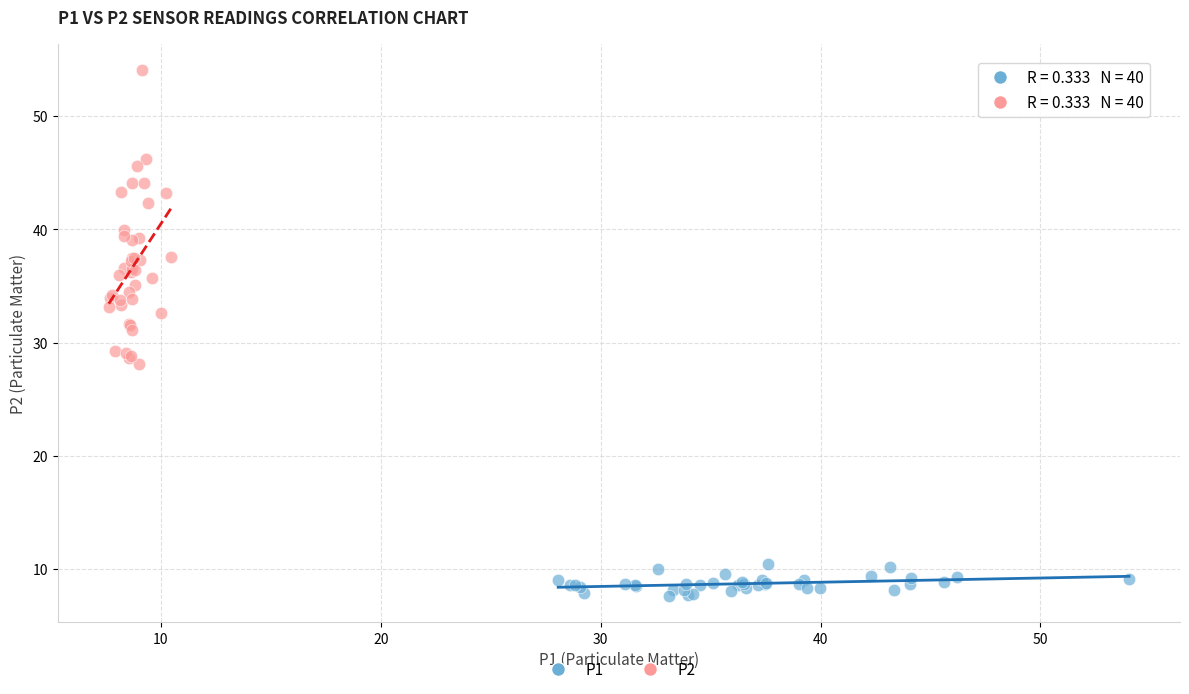

Which series contains the highest Y value?

P2